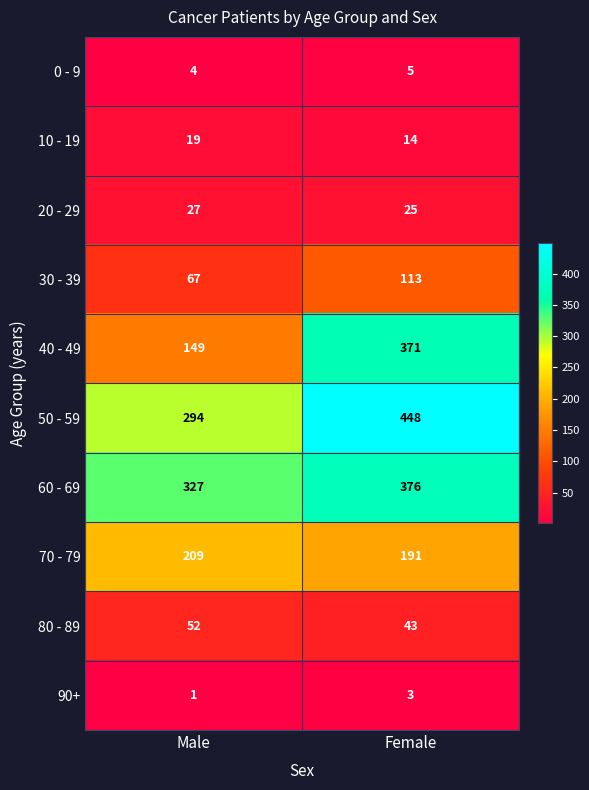

What is the sum of the 50 - 59 values at Female and Male?

742